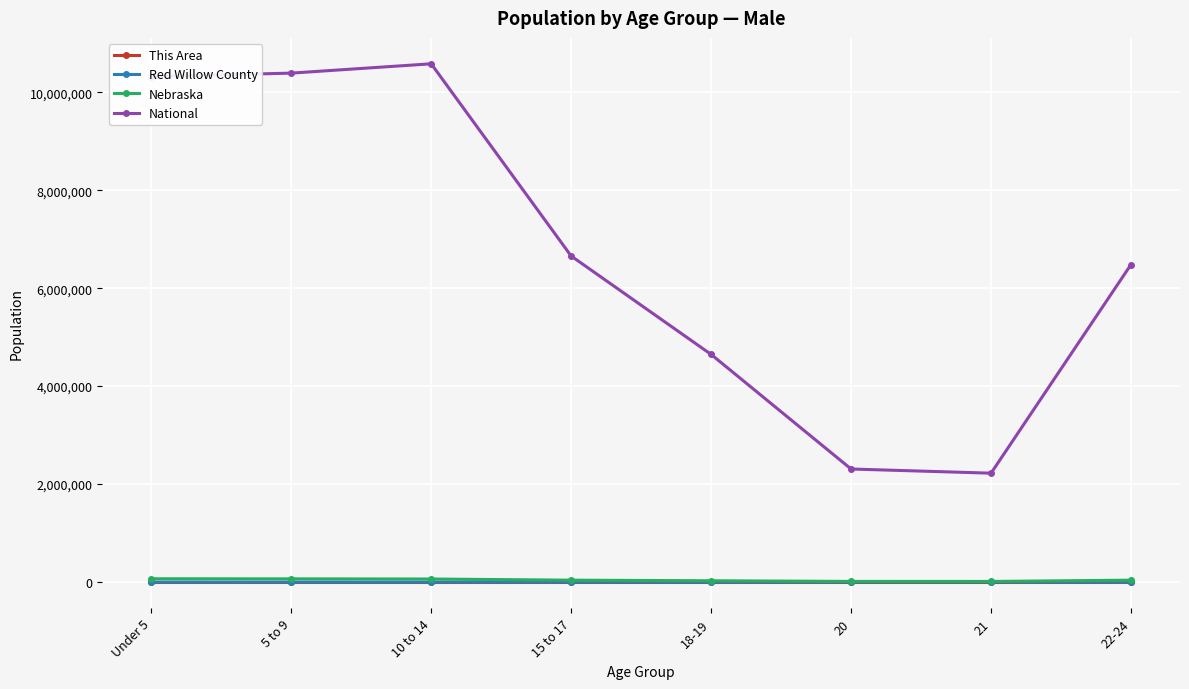

True or false: Red Willow County and This Area intersect in this chart.

False